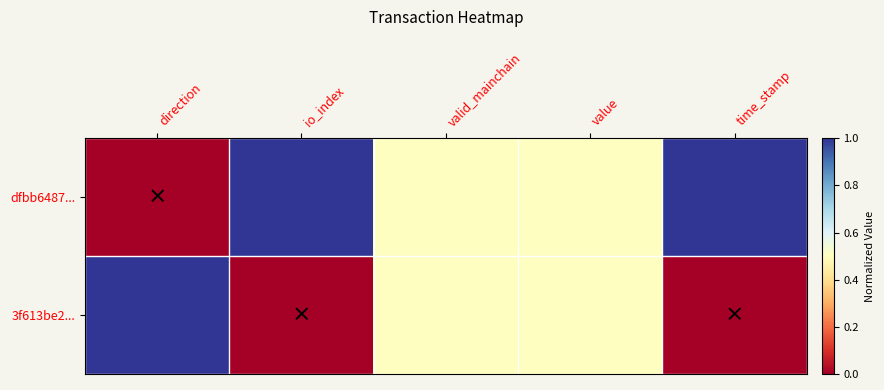

Reading left to right, extract all data points from this chart.

dfbb6487...: direction=0.0	io_index=1.0	valid_mainchain=0.5	value=0.5	time_stamp=1.0
3f613be2...: direction=1.0	io_index=0.0	valid_mainchain=0.5	value=0.5	time_stamp=0.0